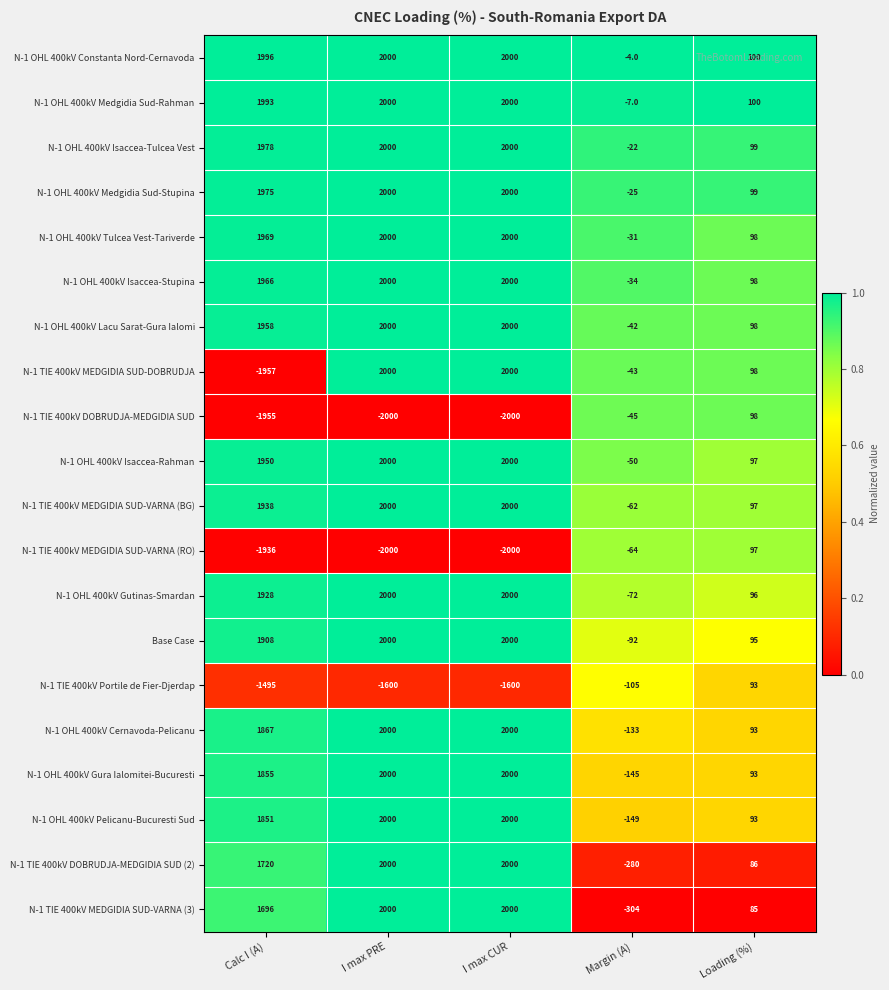

What is the difference between the N-1 OHL 400kV Medgidia Sud-Stupina values at Margin (A) and Calc I (A)?

2000